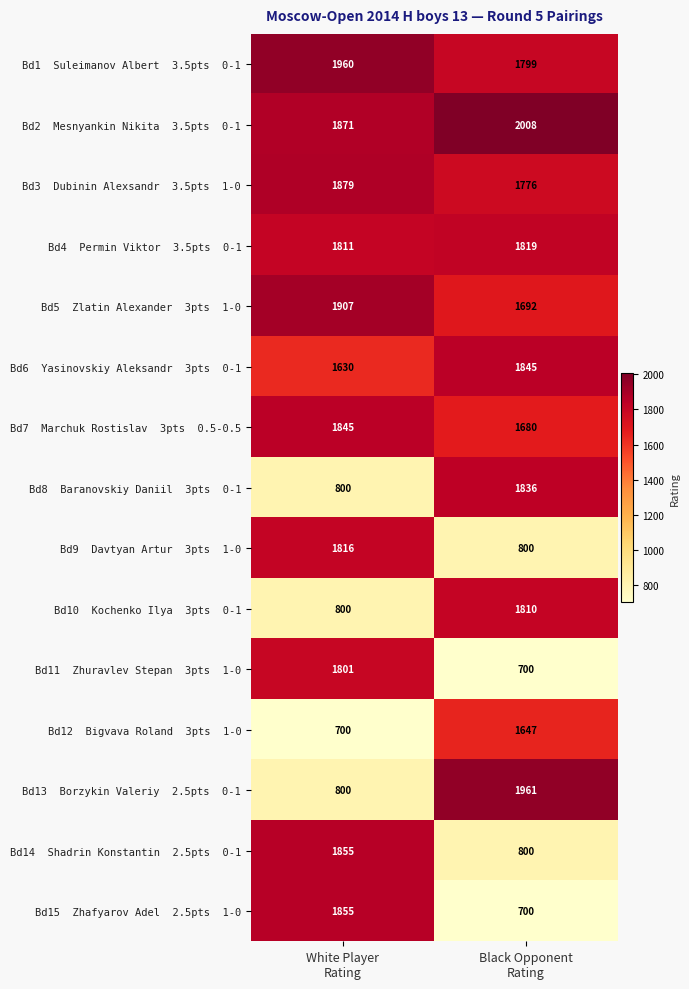

What is the total value across all series at Black Opponent
Rating?

22873